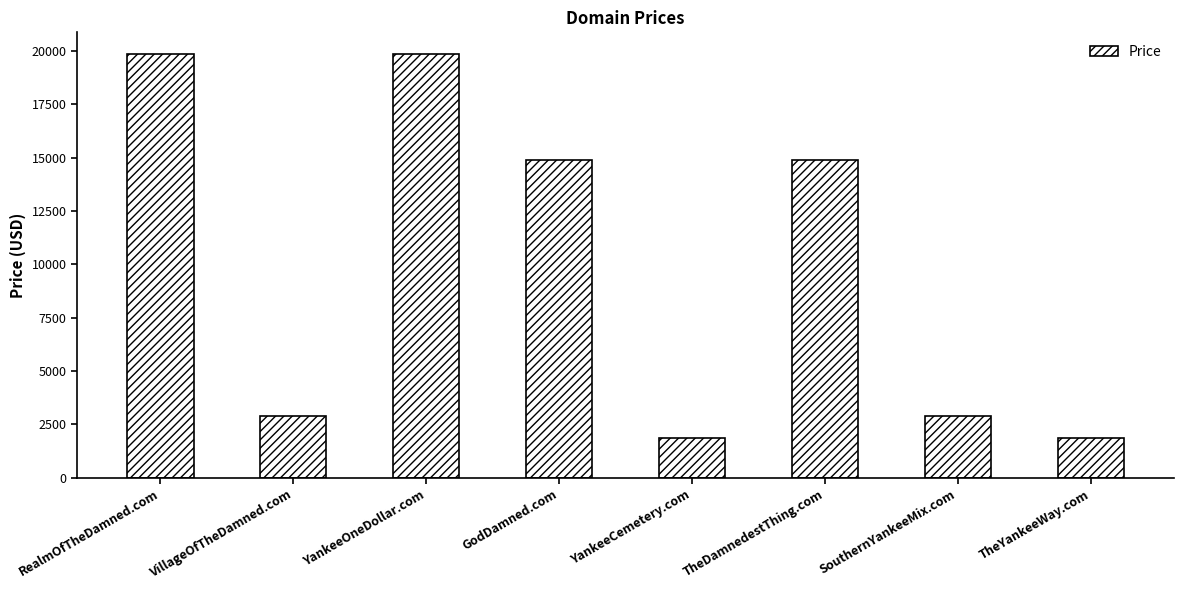

Reading right to left, extract all data points from this chart.

1888	2888	14888	1888	14888	19888	2888	19888